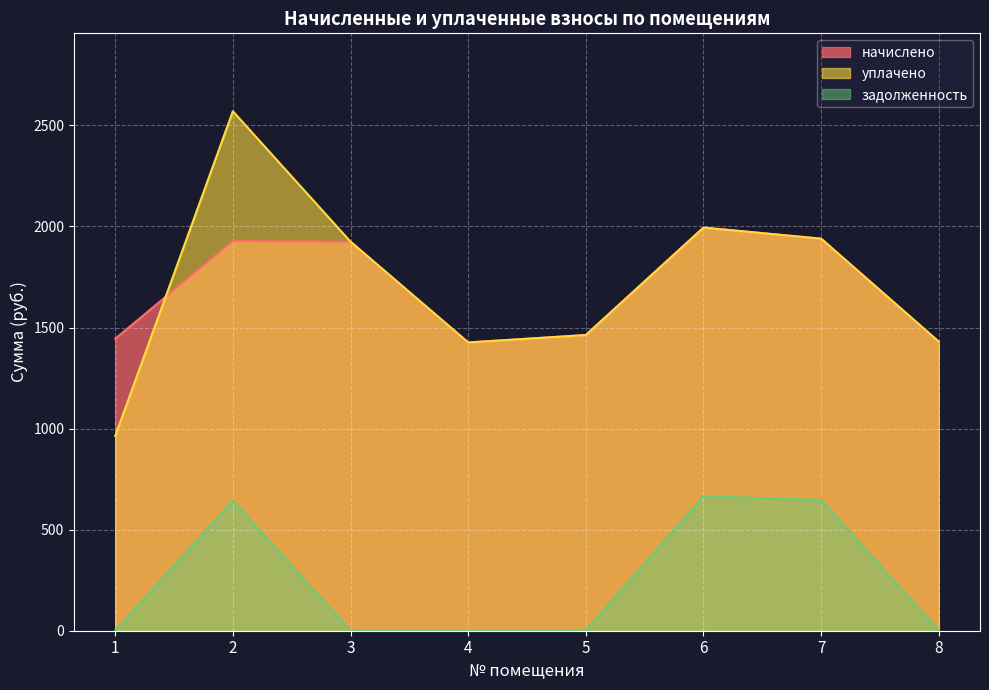

True or false: задолженность and начислено intersect in this chart.

False